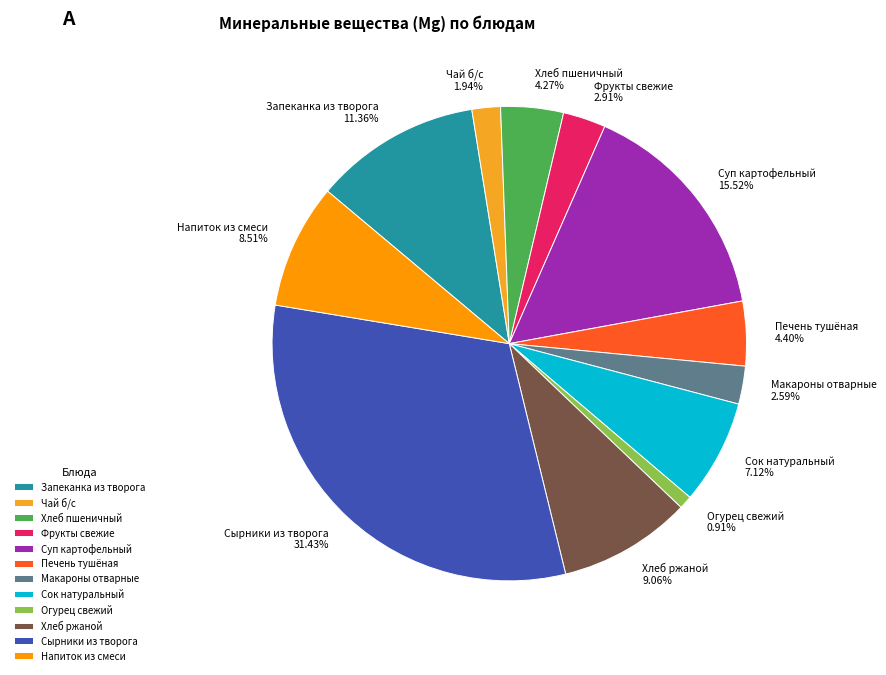

Combined, do Сок натуральный and Макароны отварные account for over 50%?

No